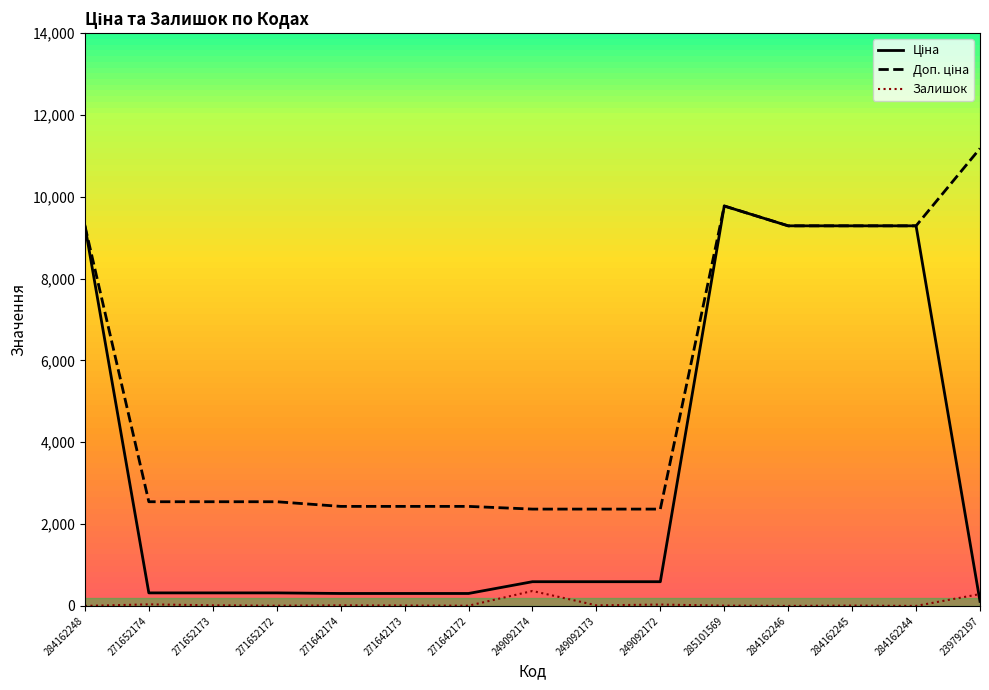

True or false: Залишок and Доп. ціна cross at least once.

False